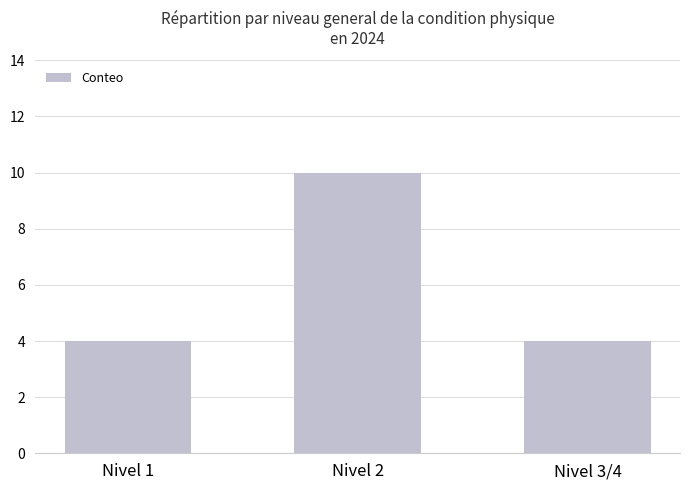

What position from the left is Nivel 2?

2